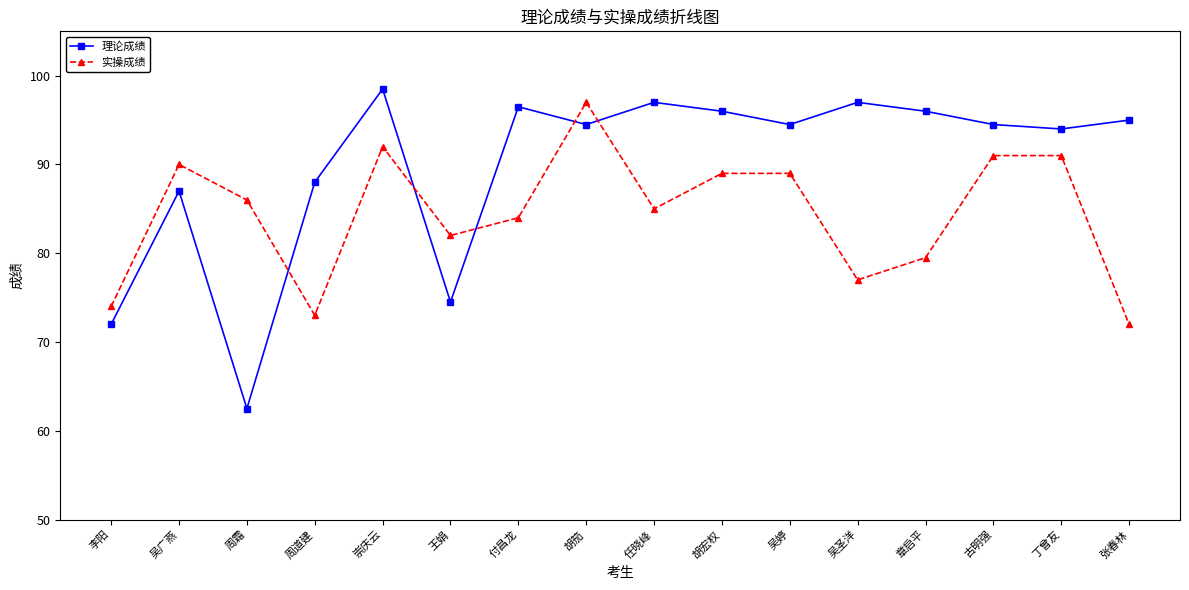

What is the smallest value displayed?

62.5